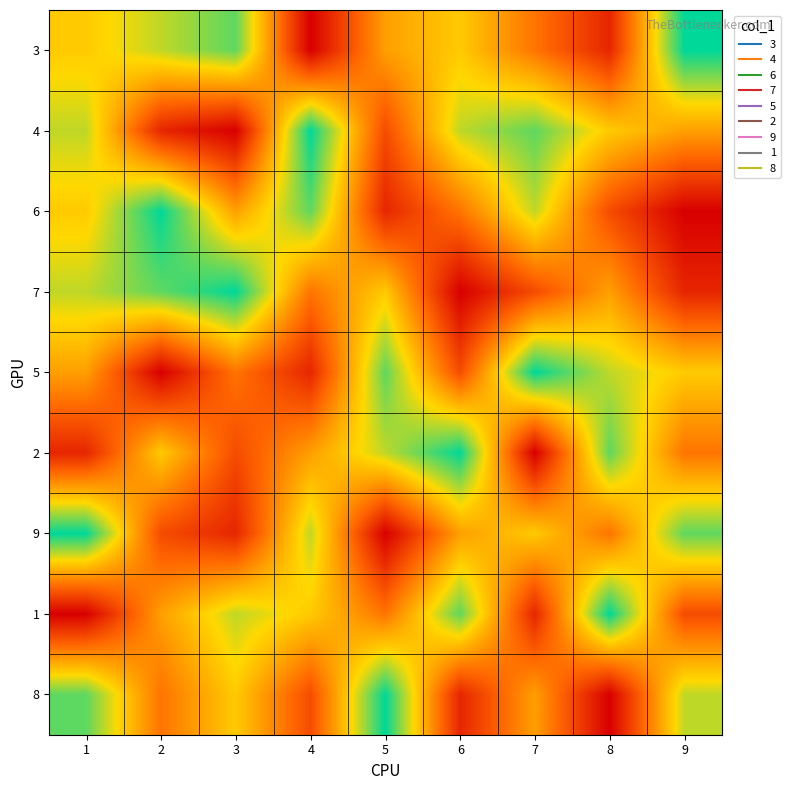

Between 6 and 4, which is larger?

6